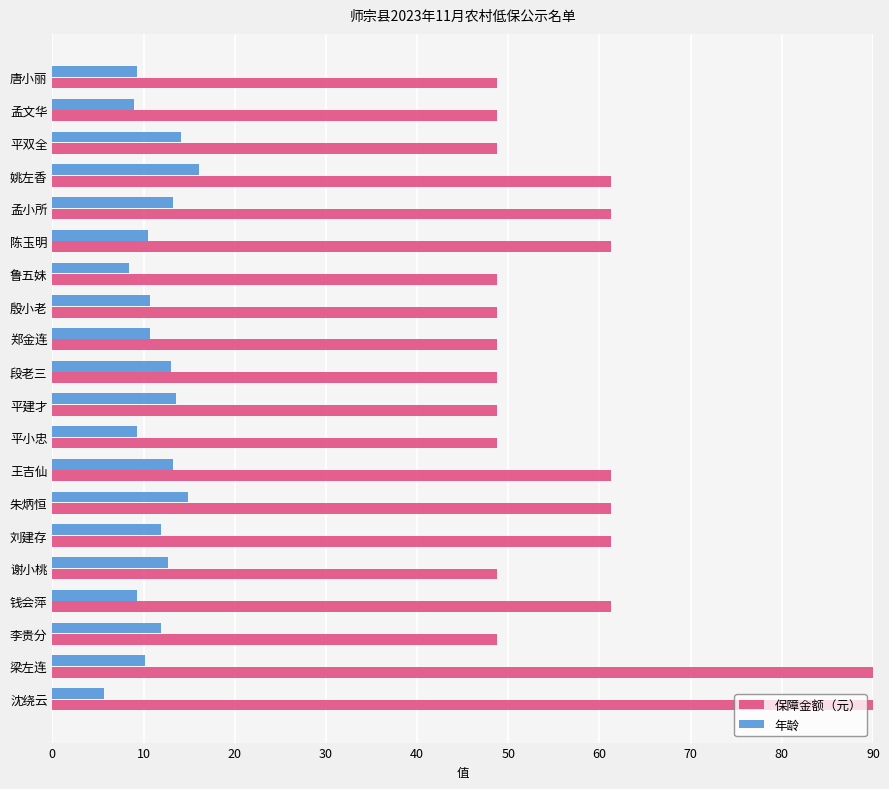

Is the value of 年龄 at 郑金连 greater than the value of 保障金额（元） at 陈玉明?

No